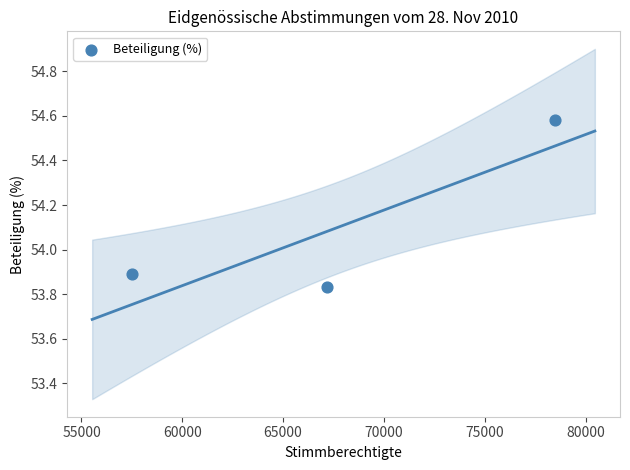

What is the range of X values (max minus min)?

20935.0